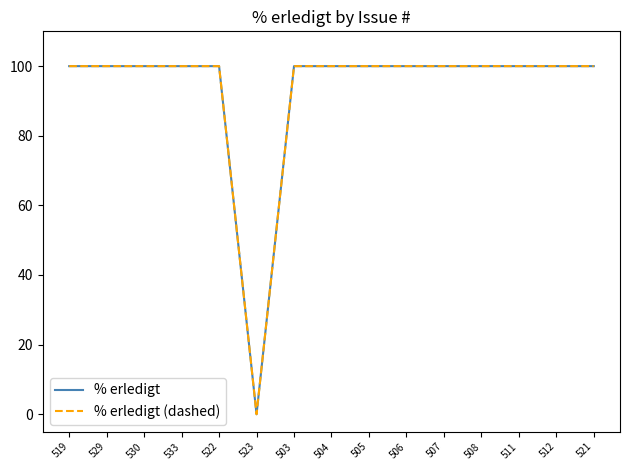

True or false: % erledigt and % erledigt (dashed) intersect in this chart.

False